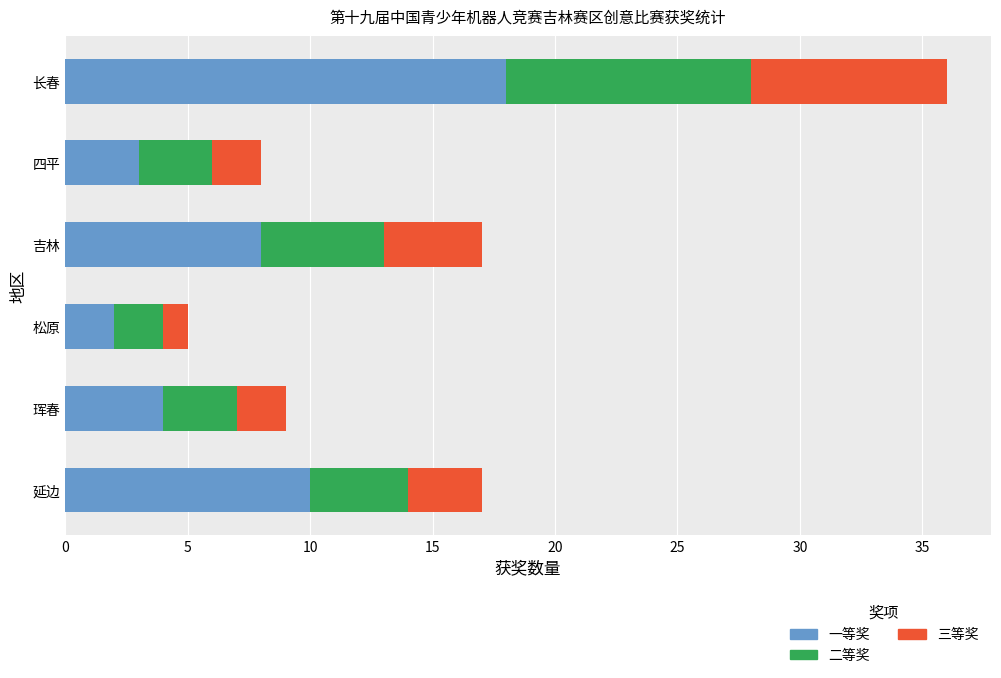

What is the total value across all series at 长春?

36